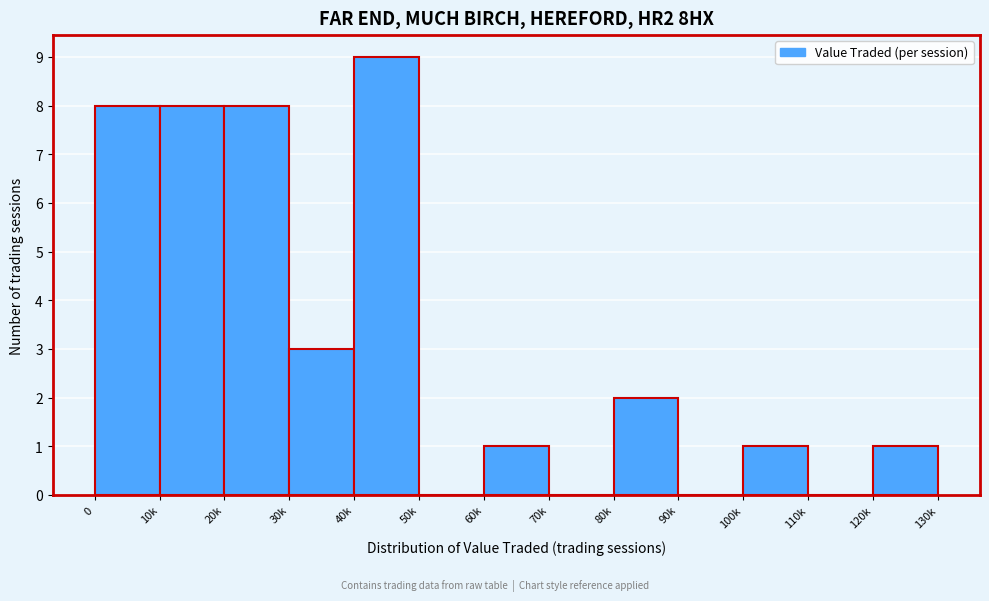

Reading left to right, extract all data points from this chart.

0=8	10k=8	20k=8	30k=3	40k=9	50k=0	60k=1	70k=0	80k=2	90k=0	100k=1	110k=0	120k=1